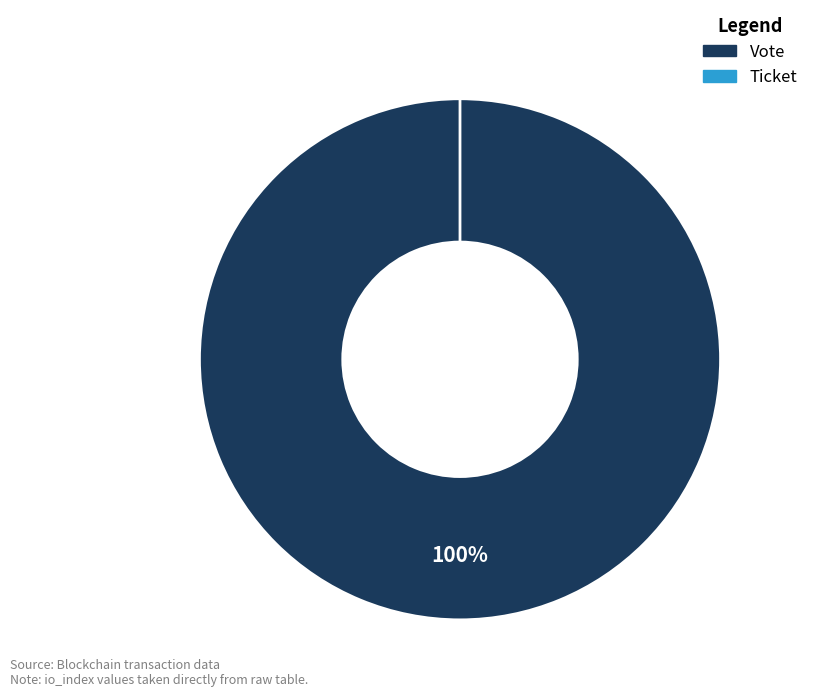

What is the change in value from Vote to Ticket?

-1